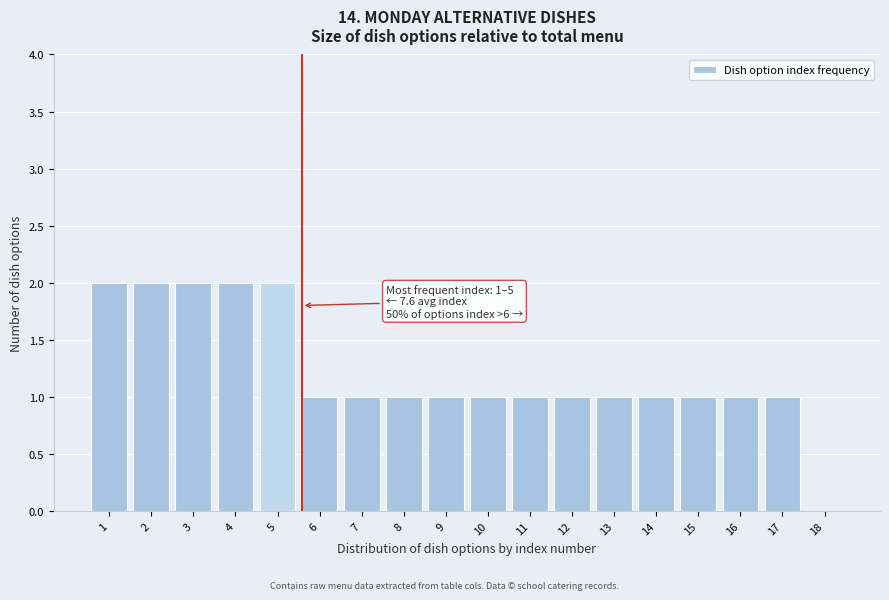

Reading left to right, transcribe all the data shown in this chart.

1=2	2=2	3=2	4=2	5=2	6=1	7=1	8=1	9=1	10=1	11=1	12=1	13=1	14=1	15=1	16=1	17=1	18=0